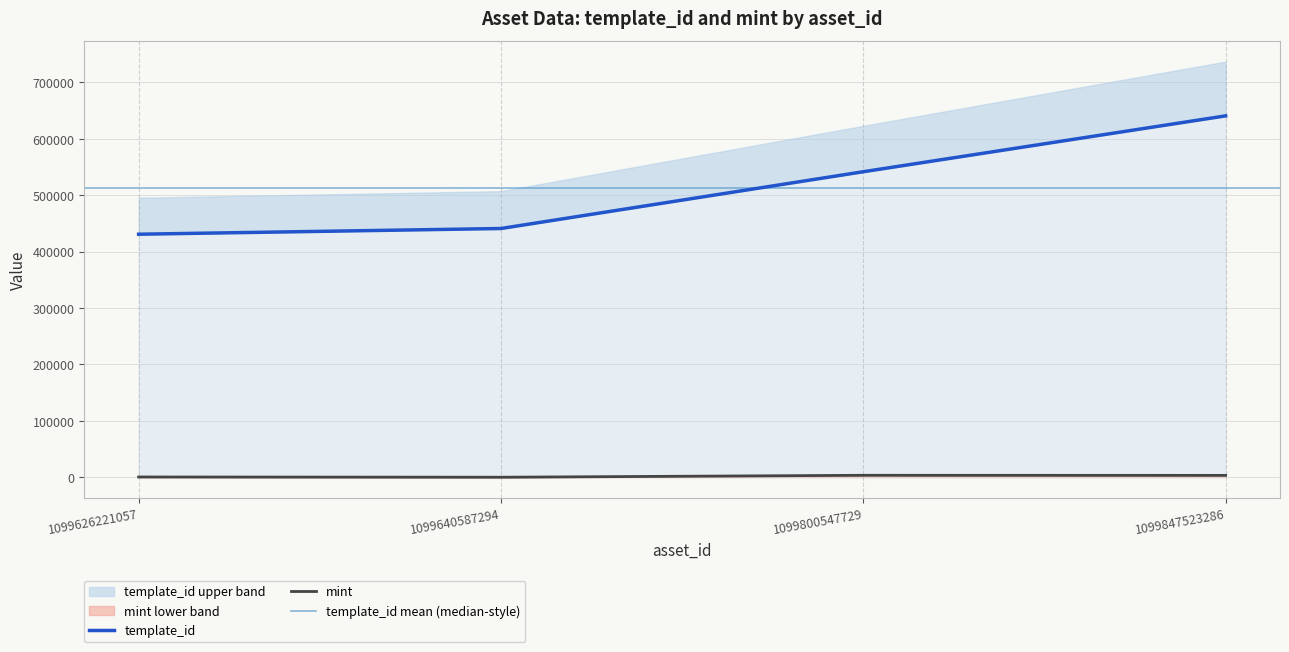

True or false: template_id and mint cross at least once.

False